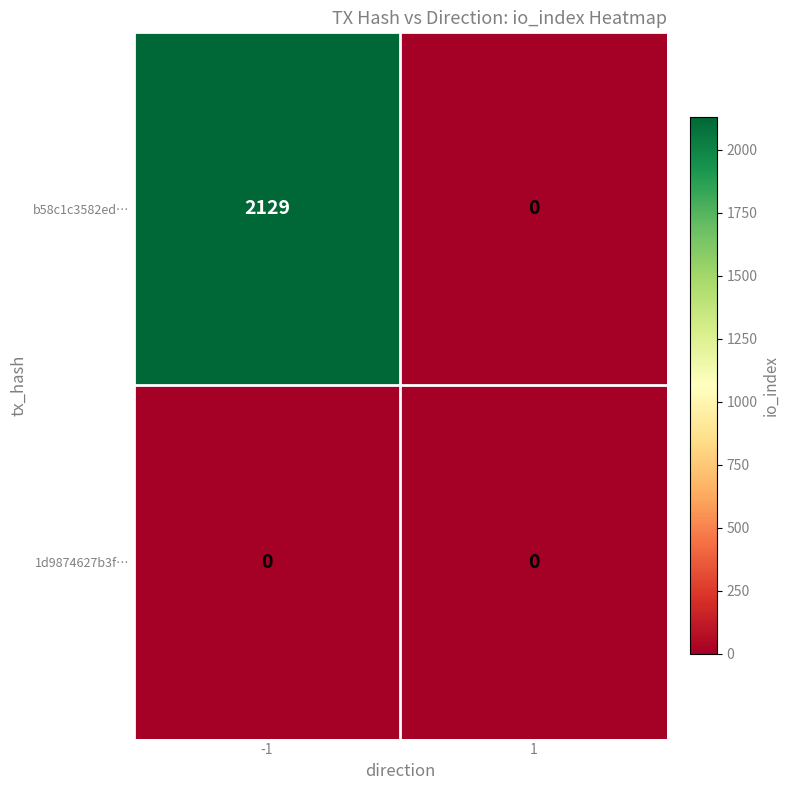

What is the highest value of the b58c1c3582ed… series?

2129